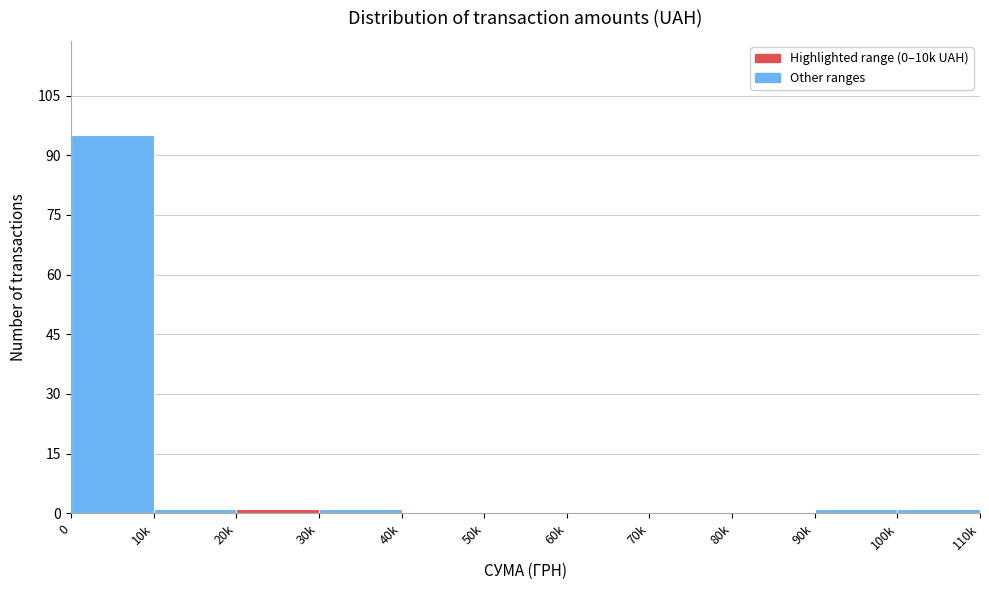

Reading right to left, extract all data points from this chart.

100k=1	90k=1	80k=0	70k=0	60k=0	50k=0	40k=0	30k=1	20k=1	10k=1	0=95